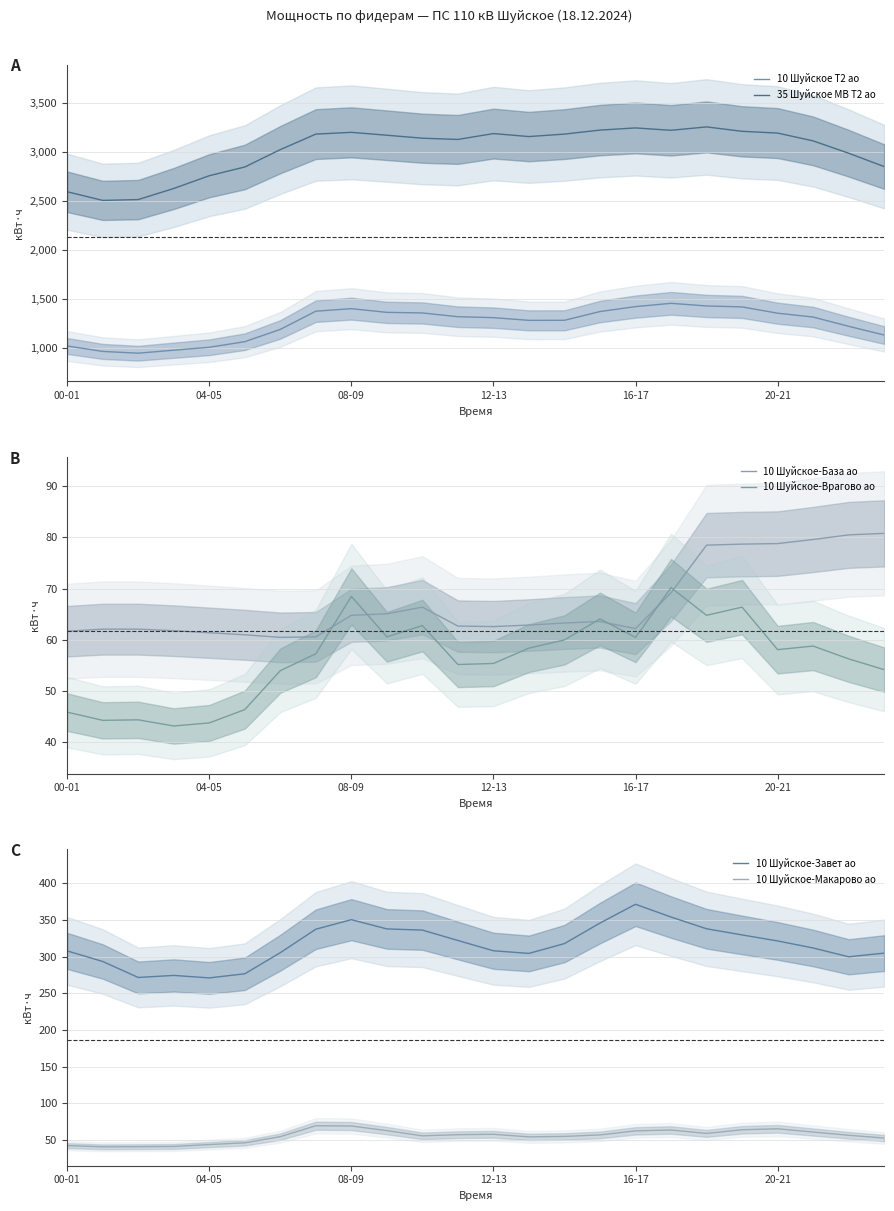

True or false: 35 Шуйское МВ Т2 ао and 10 Шуйское Т2 ао intersect in this chart.

False